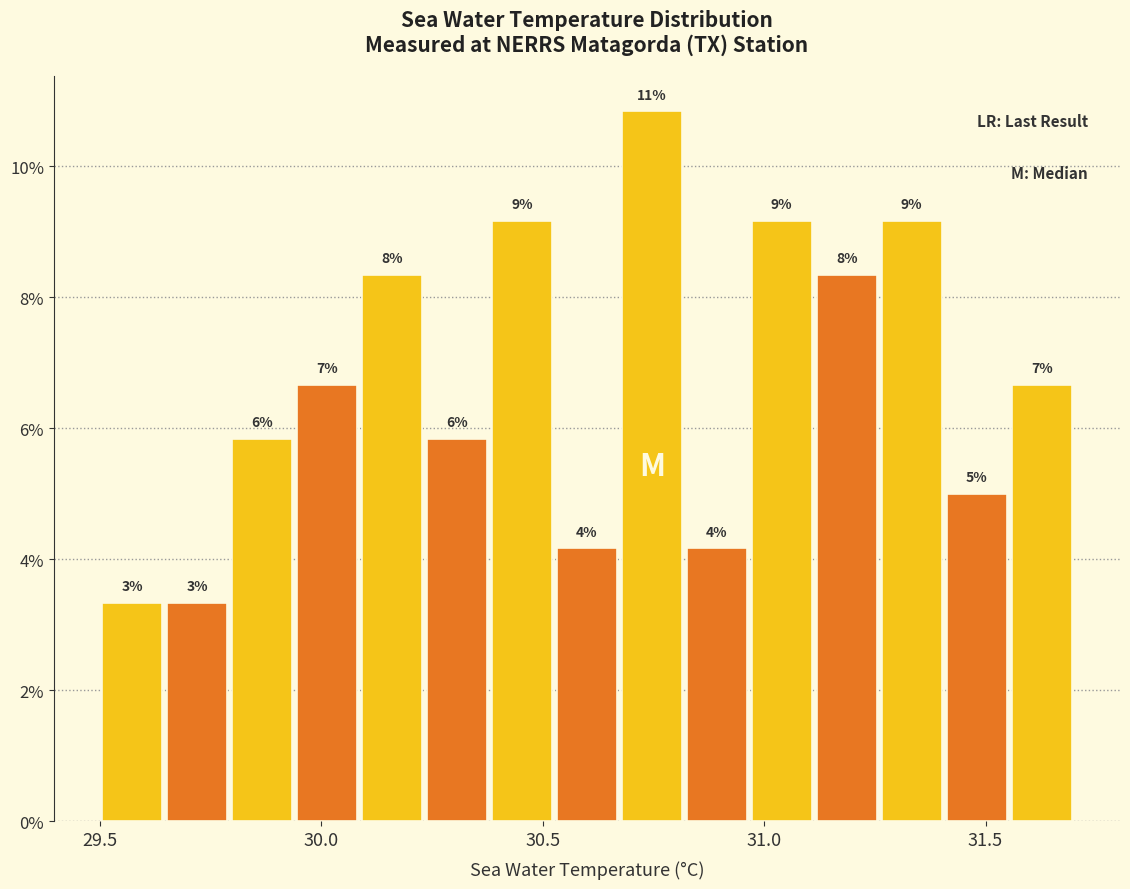

Around what value on the x-axis is the tallest bar? Give the approximate position of its centre, as read against the axis.

30.75